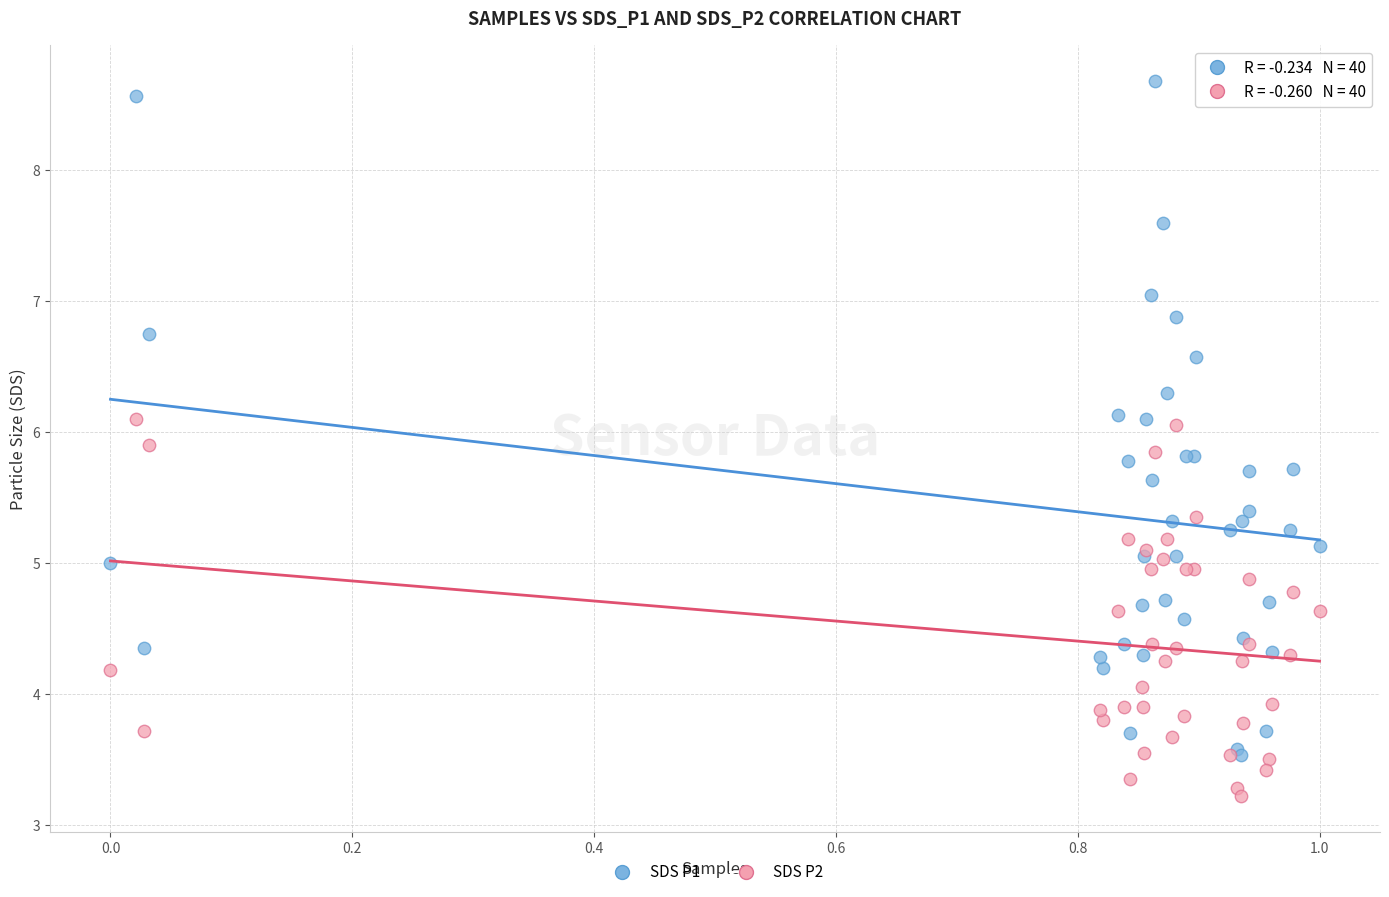

Which series reaches the maximum Y coordinate?

SDS P1